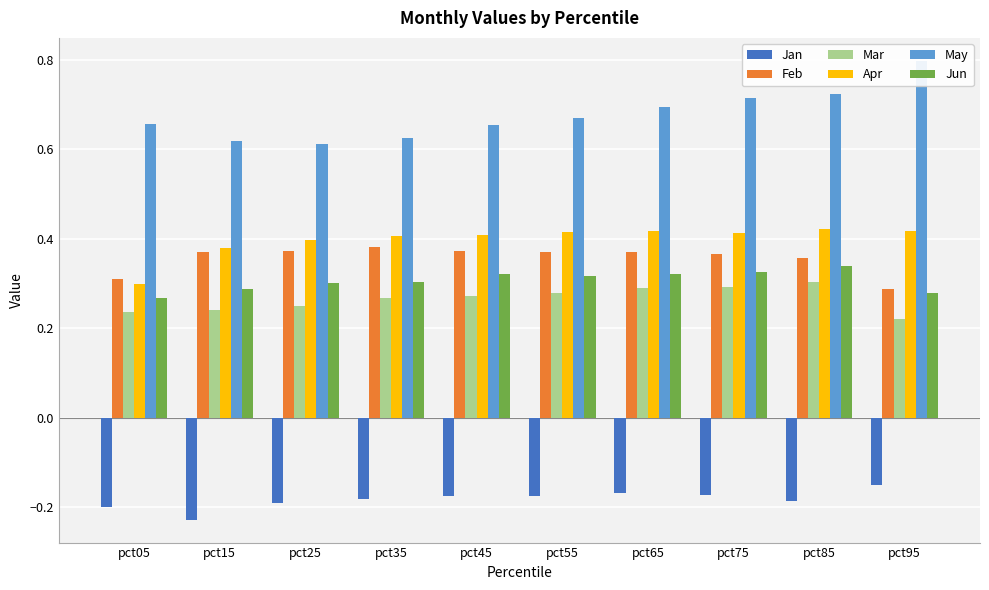

Is the value of Feb at pct25 greater than the value of May at pct65?

No